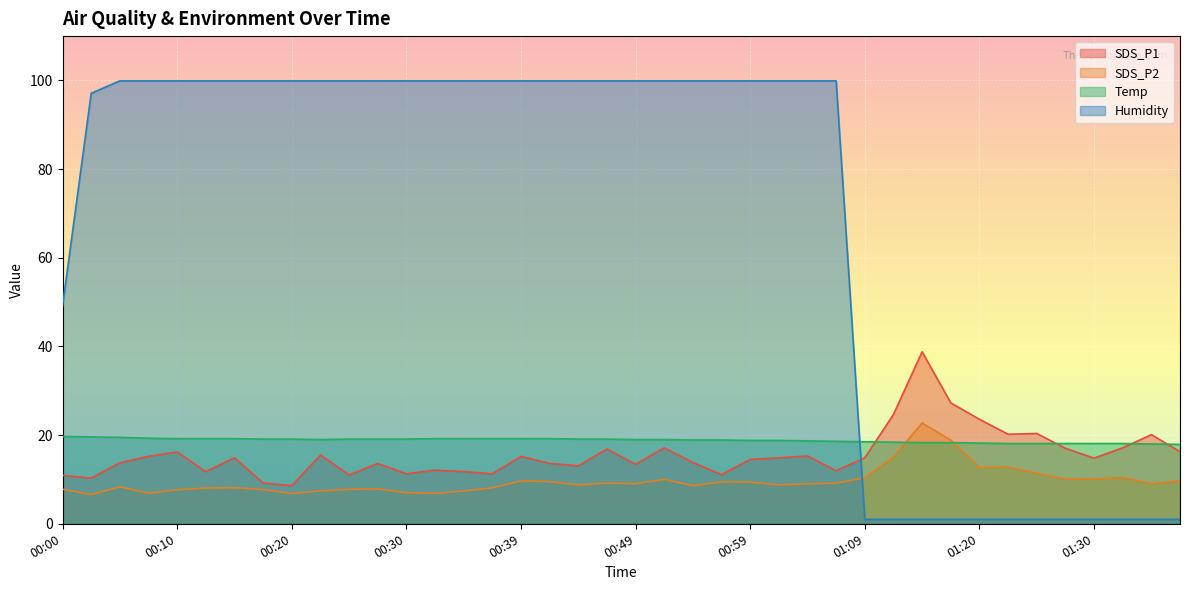

Reading left to right, list all the values displayed in this chart.

SDS_P1: 10.9	10.3	13.8	15.2	16.2	11.8	14.9	9.2	8.6	15.5	11.0	13.6	11.3	12.1	11.8	11.3	15.2	13.6	13.1	16.9	13.4	17.1	13.8	11.1	14.5	14.9	15.3	12.0	14.9	24.7	38.8	27.3	23.6	20.2	20.4	17.0	14.8	17.1	20.1	16.3
SDS_P2: 7.8	6.6	8.3	6.9	7.7	8.1	8.1	7.7	6.8	7.4	7.8	7.9	7.0	6.9	7.4	8.1	9.7	9.5	8.8	9.2	9.0	10.0	8.6	9.4	9.4	8.8	9.0	9.2	10.4	15.1	22.7	18.9	12.7	12.8	11.4	10.1	10.1	10.4	9.0	9.7
Temp: 19.7	19.6	19.5	19.3	19.2	19.2	19.2	19.1	19.1	19.0	19.1	19.1	19.1	19.2	19.2	19.2	19.2	19.2	19.1	19.1	19.0	19.0	18.9	18.9	18.8	18.8	18.7	18.6	18.5	18.4	18.3	18.3	18.2	18.1	18.1	18.1	18.1	18.1	18.0	17.9
Humidity: 49.1	97.1	99.9	99.9	99.9	99.9	99.9	99.9	99.9	99.9	99.9	99.9	99.9	99.9	99.9	99.9	99.9	99.9	99.9	99.9	99.9	99.9	99.9	99.9	99.9	99.9	99.9	99.9	1.0	1.0	1.0	1.0	1.0	1.0	1.0	1.0	1.0	1.0	1.0	1.0